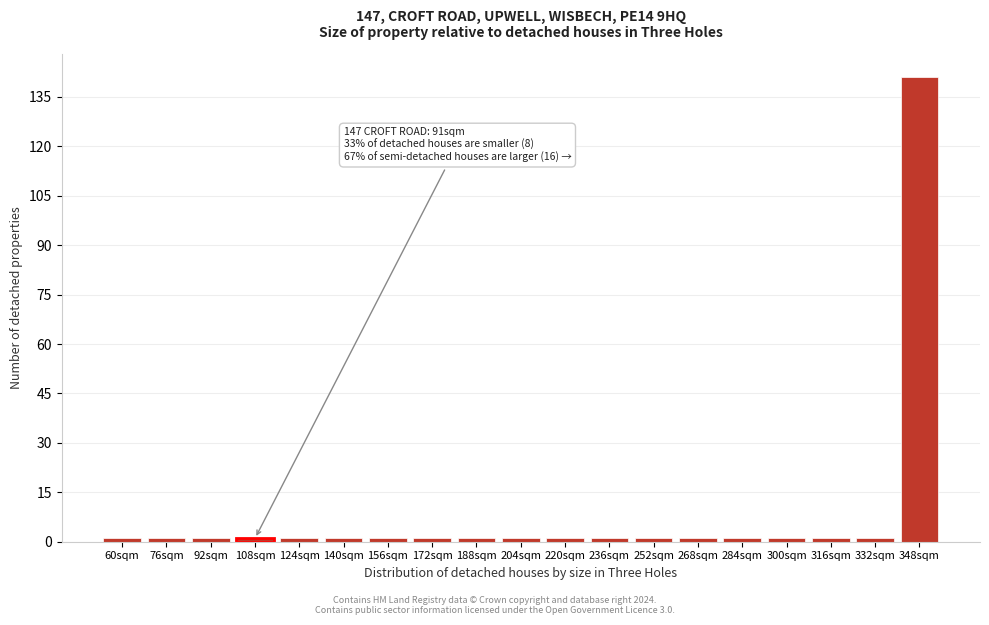

Reading left to right, what are all the values shown in this chart?

1	1	1	1	1	1	1	1	1	1	1	1	1	1	1	1	1	1	141